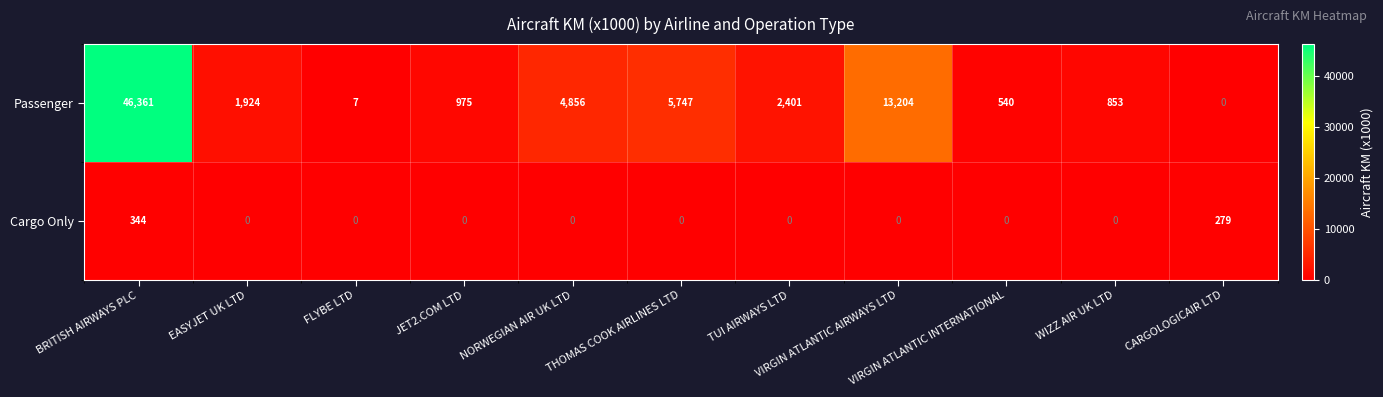

What is the difference between the second highest and second lowest values in the Passenger series?

13197